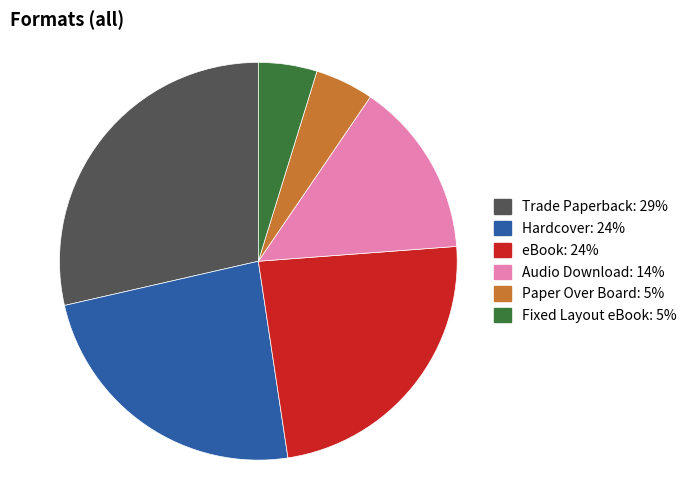

The eBook slice represents 17% of the pie. True or false?

False